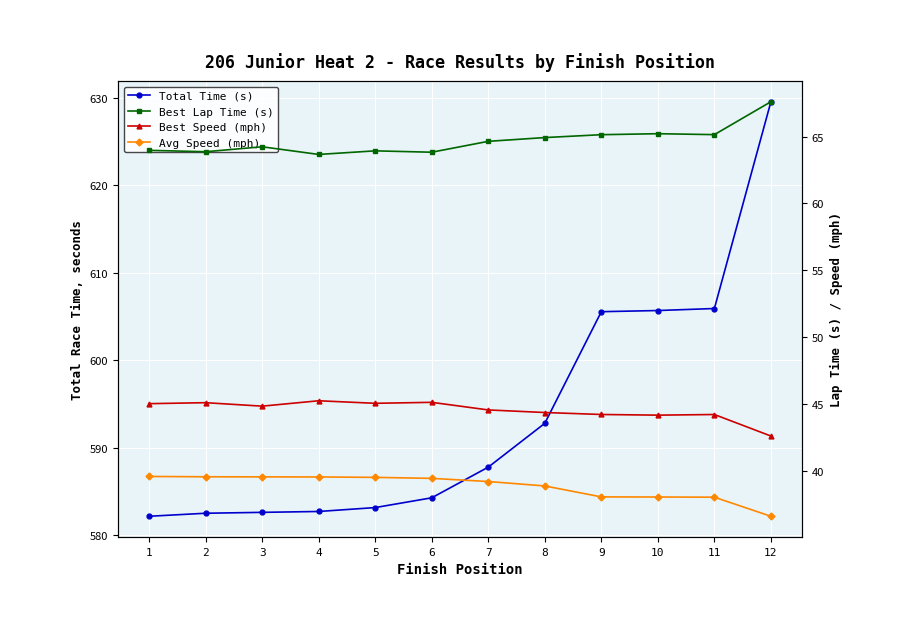

At which category does Best Speed (mph) reach its first local peak?

2